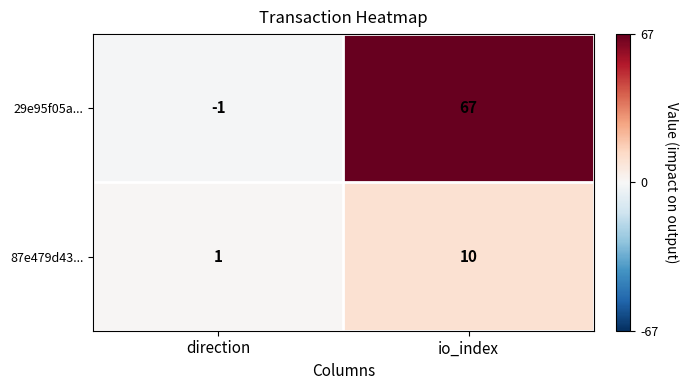

The 87e479d43... series shows 3 at io_index. True or false?

False